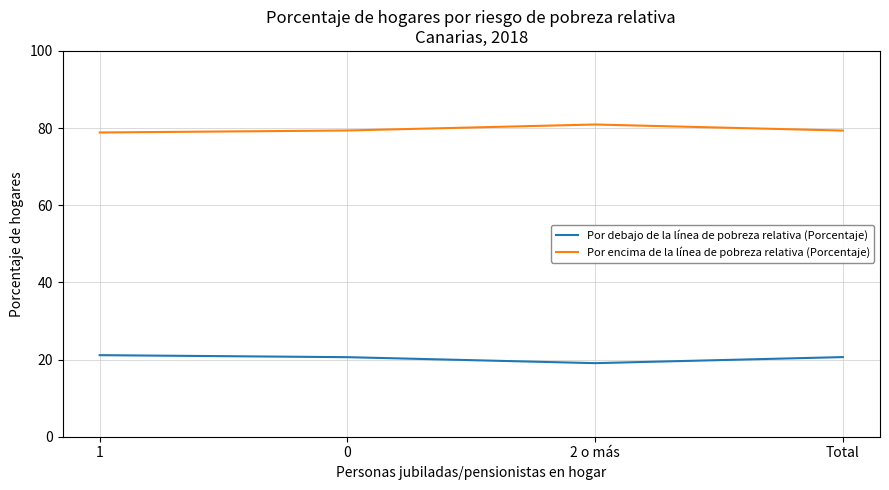

What are all the series names shown in the legend?

Por debajo de la línea de pobreza relativa (Porcentaje), Por encima de la línea de pobreza relativa (Porcentaje)